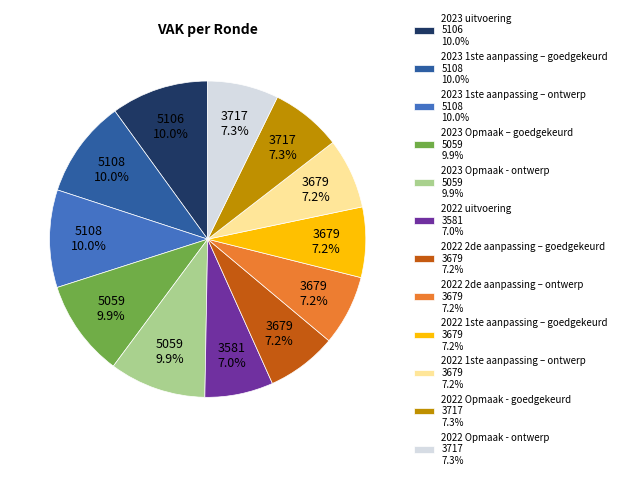

Count the number of slices in the pie.

12